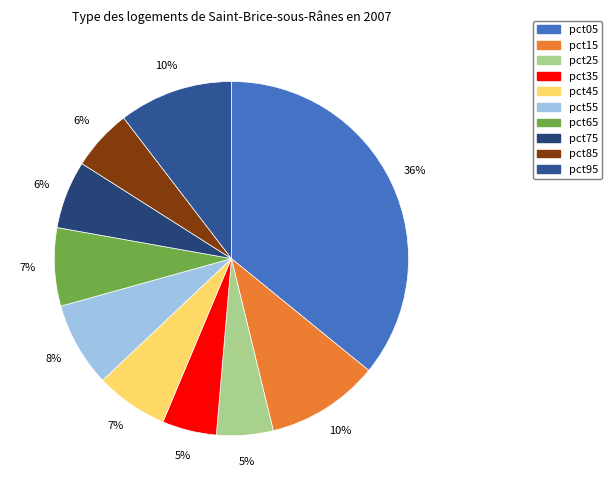

Is it true that pct55 is 1% of the pie?

False